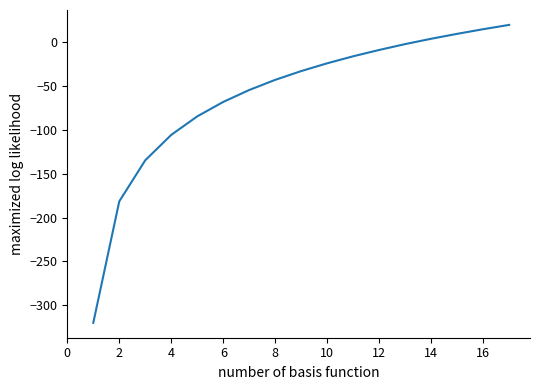

What is the greatest value displayed?

20.0